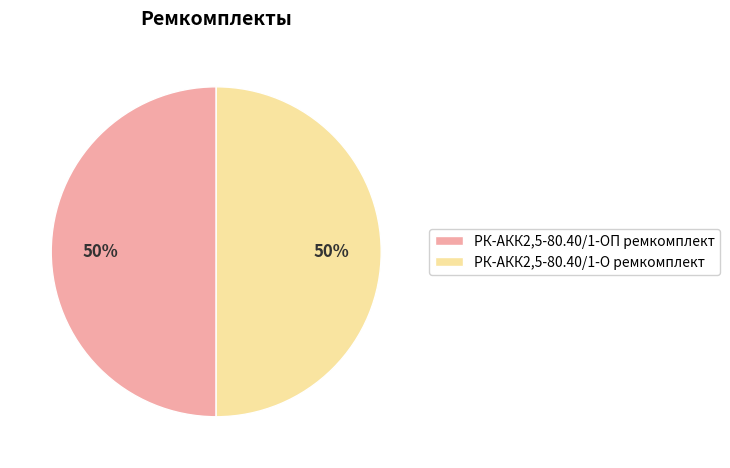

Is the sum of РК-АКК2,5-80.40/1-ОП ремкомплект and РК-АКК2,5-80.40/1-О ремкомплект greater than half?

Yes